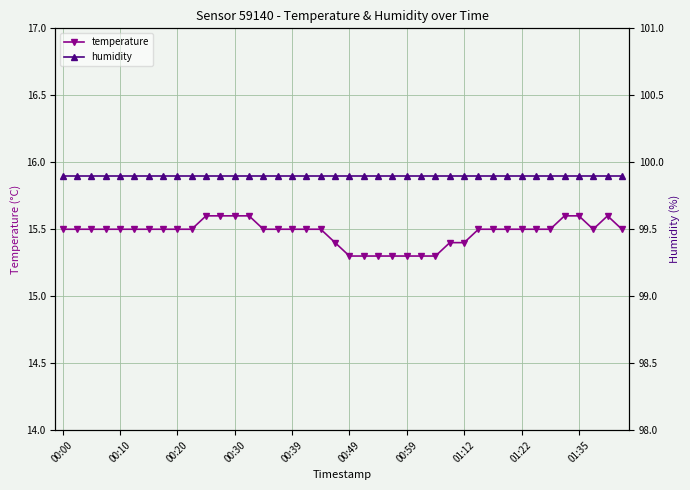

How many lines are shown in the chart?

2